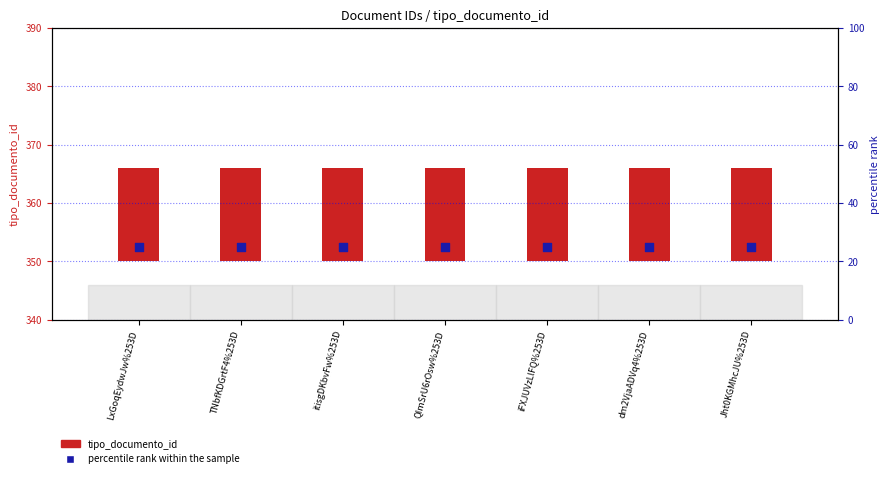

Which series contains the lowest Y value?

tipo_documento_id